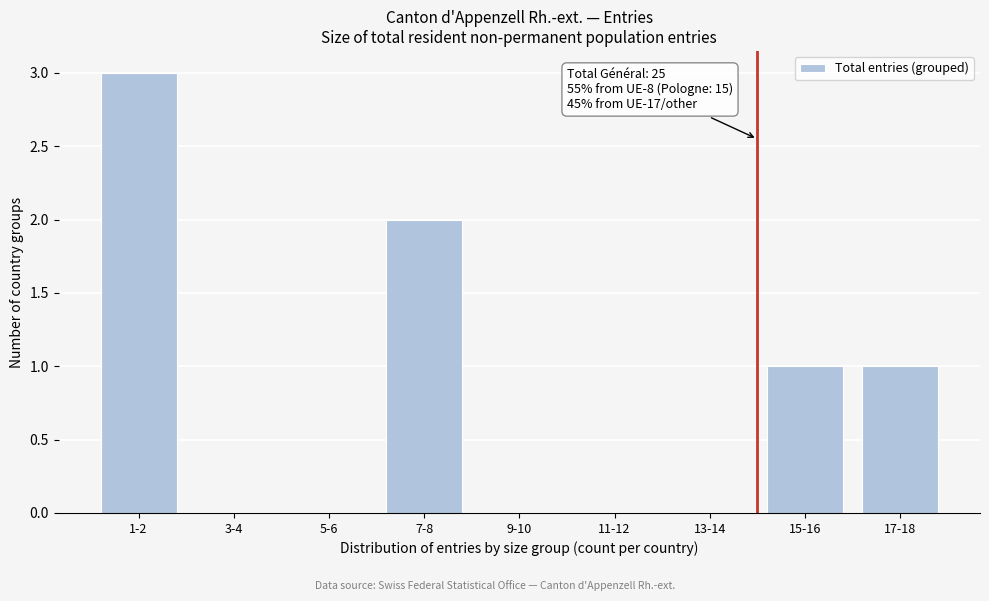

Reading right to left, transcribe all the data shown in this chart.

17-18=1	15-16=1	13-14=0	11-12=0	9-10=0	7-8=2	5-6=0	3-4=0	1-2=3